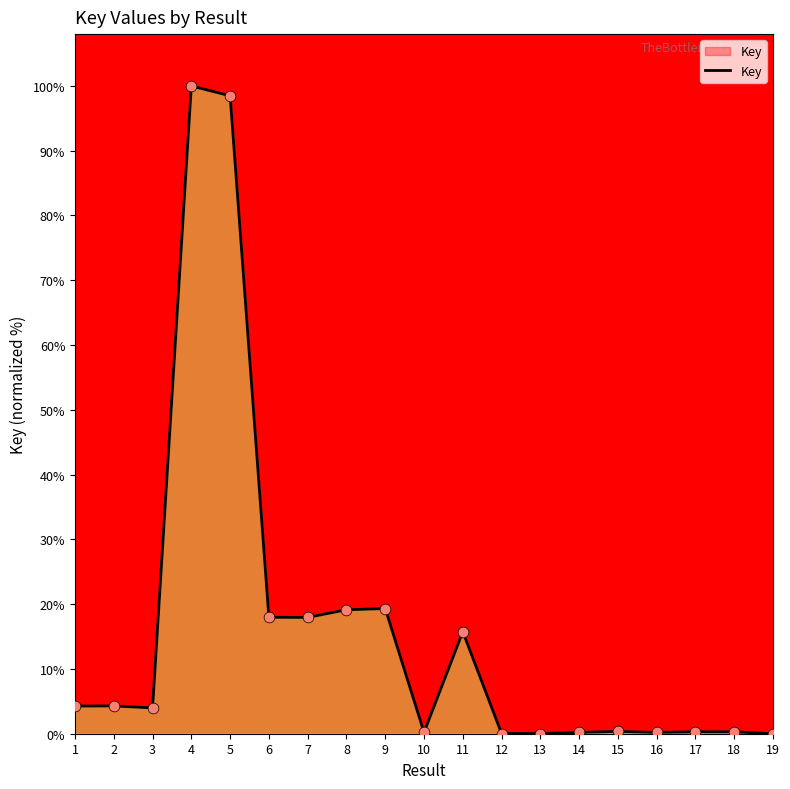

Which has a higher value, 3 or 1?

1